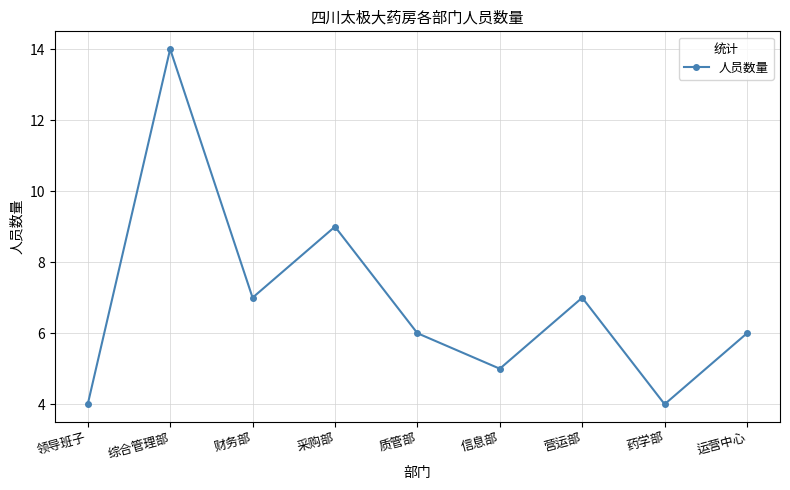

What value does the data have at 信息部, to the nearest 5?

5